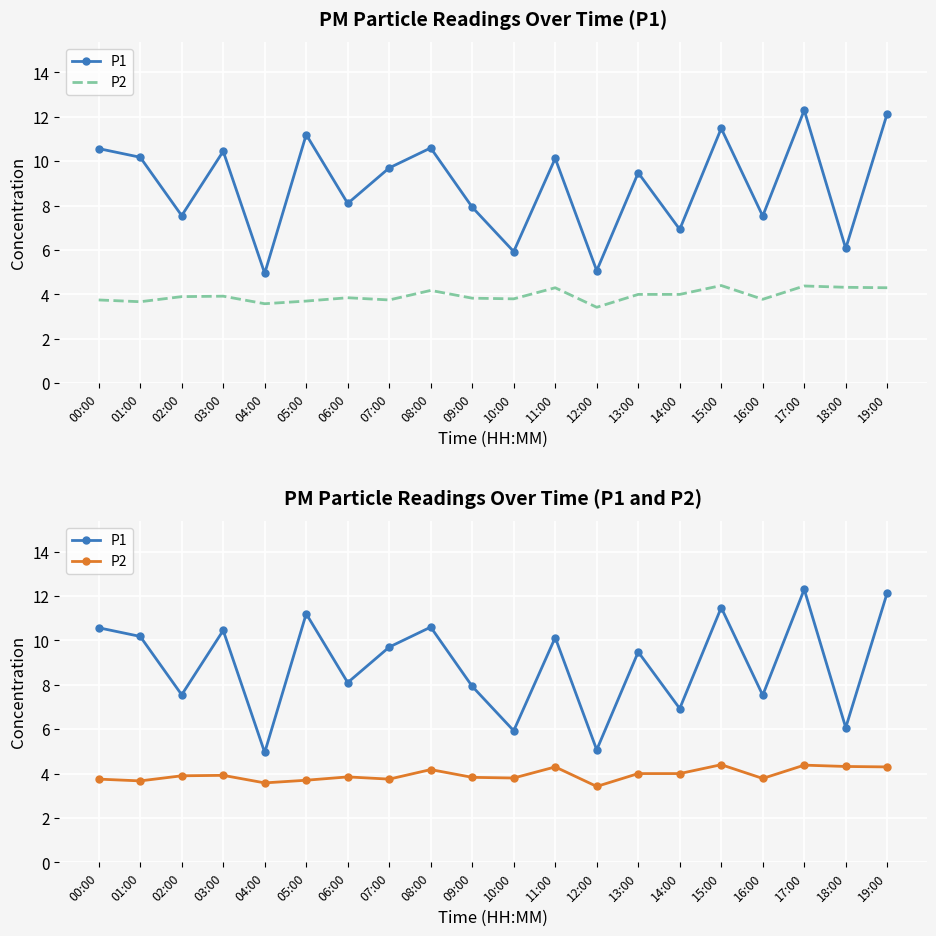

The P2 series shows 3.8 at 07:00. True or false?

True